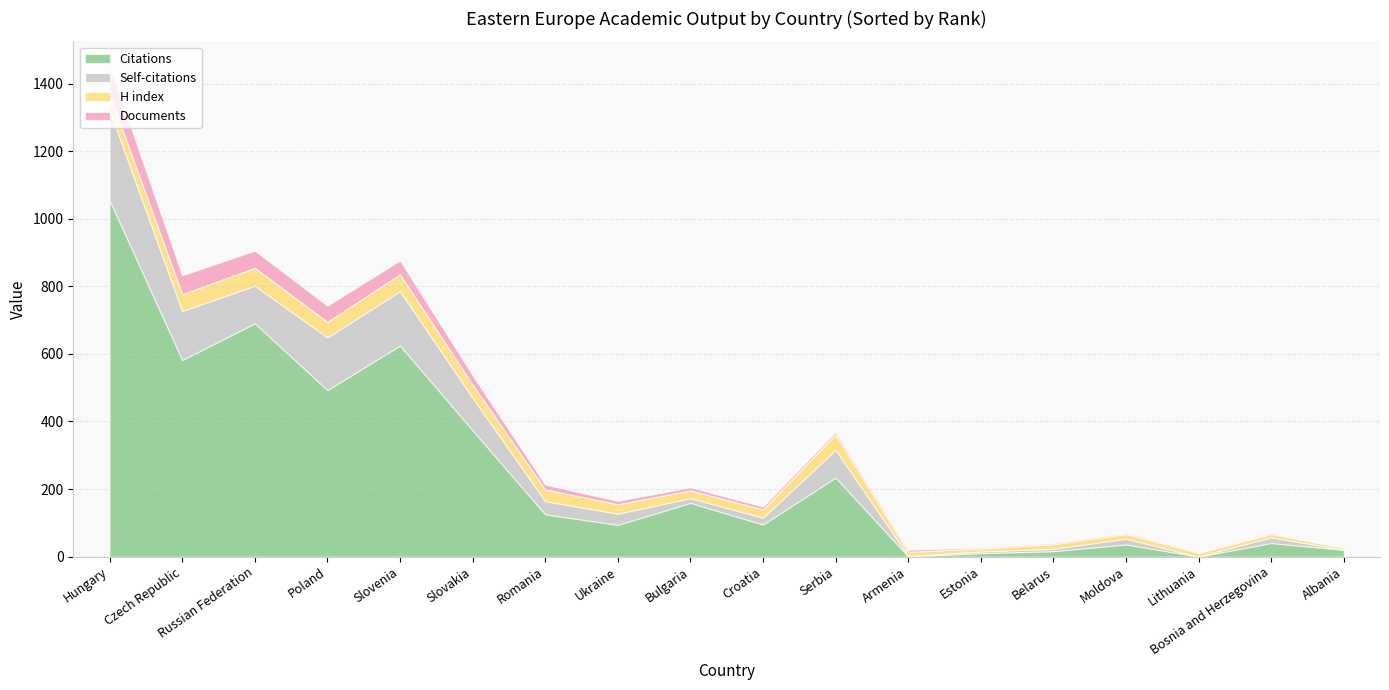

What are all the series names shown in the legend?

Citations, Self-citations, H index, Documents